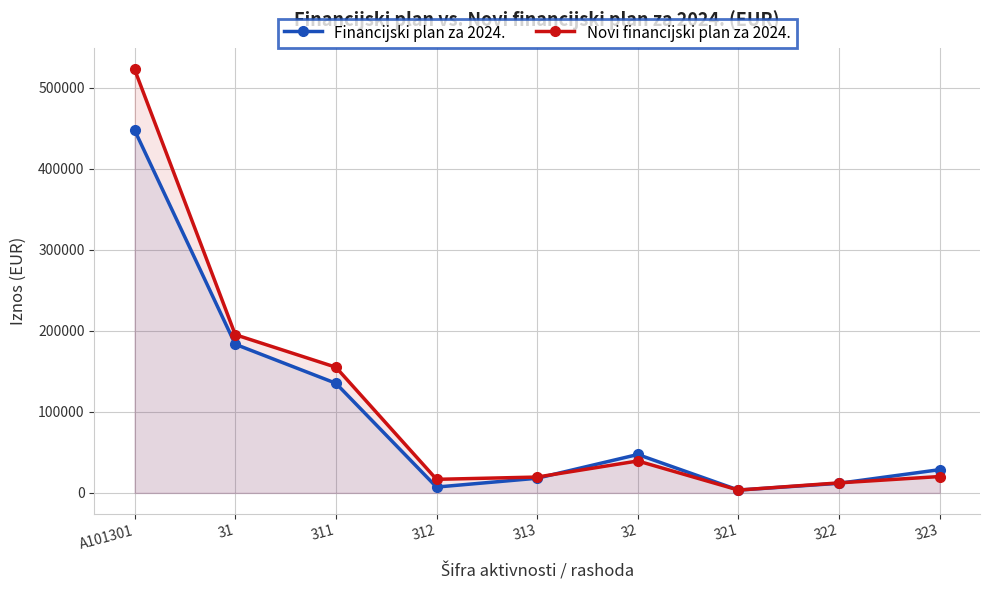

What is the value of the Financijski plan za 2024. point at the 1st from the left?

447509.0